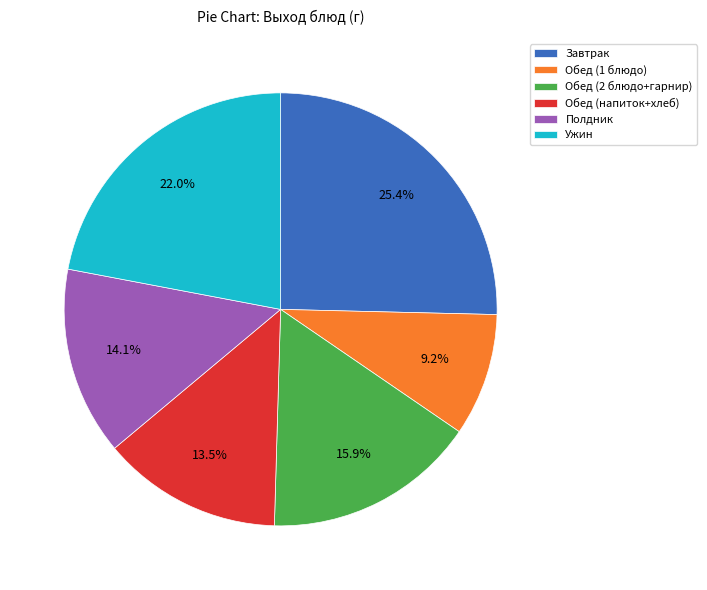

Is the sum of Обед (напиток+хлеб) and Полдник greater than half?

No